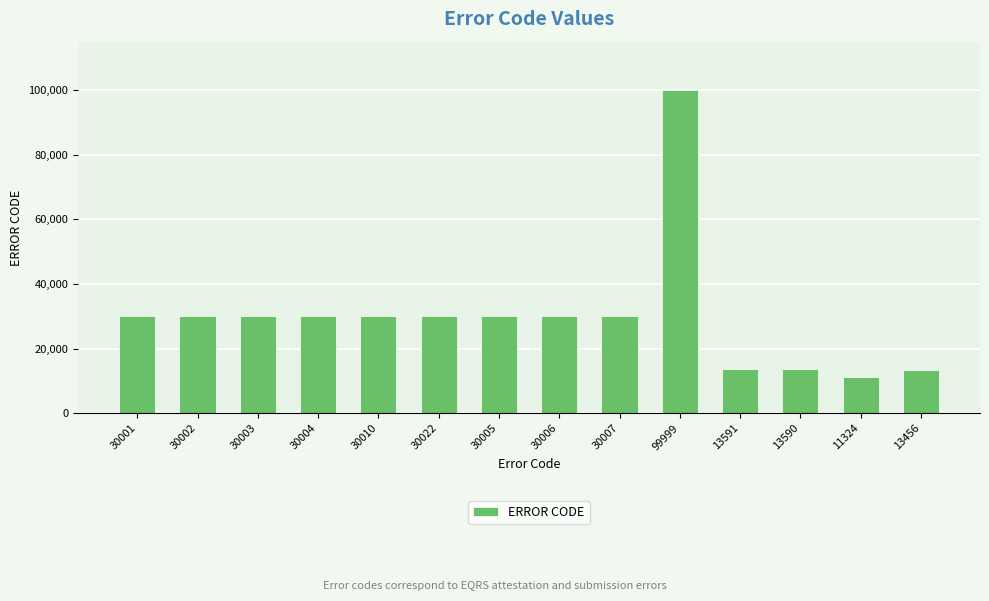

True or false: the data shows 30022 at 30022.

True